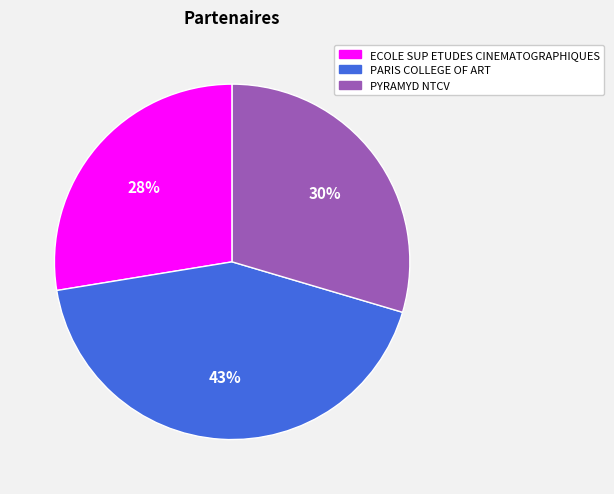

True or false: PYRAMYD NTCV accounts for 30% of the total.

True